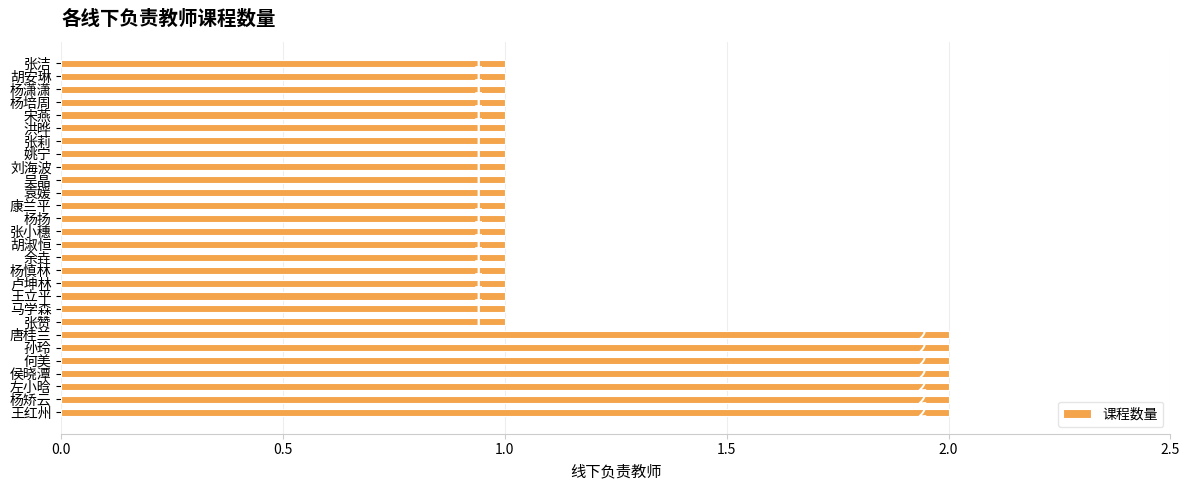

The value at 张莉 is 1. True or false?

True